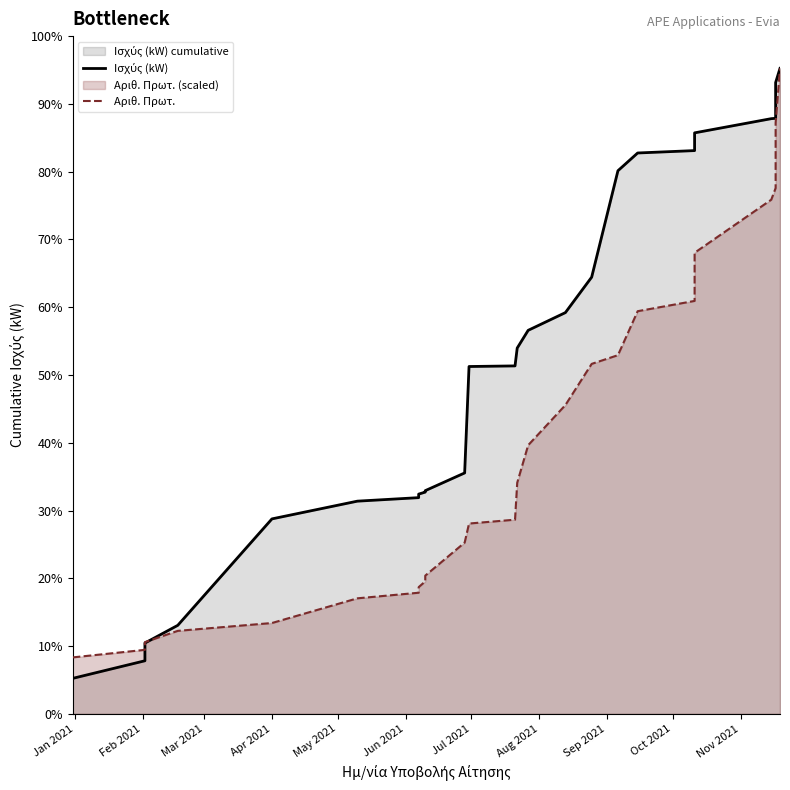

Which series has the largest range (max minus min)?

Ισχύς (kW)